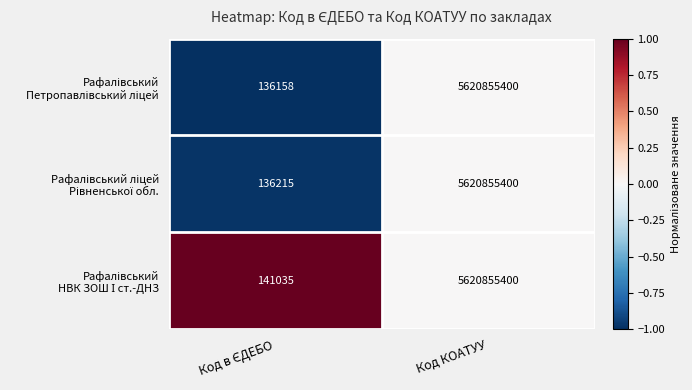

Count the number of categories in the chart.

2